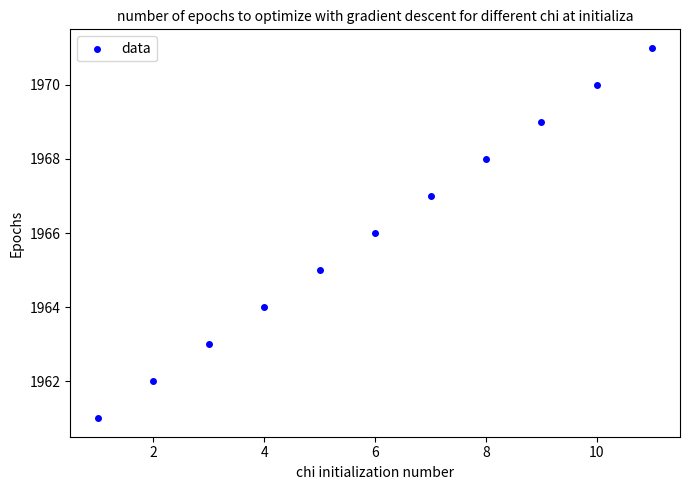

What is the average X value?

6